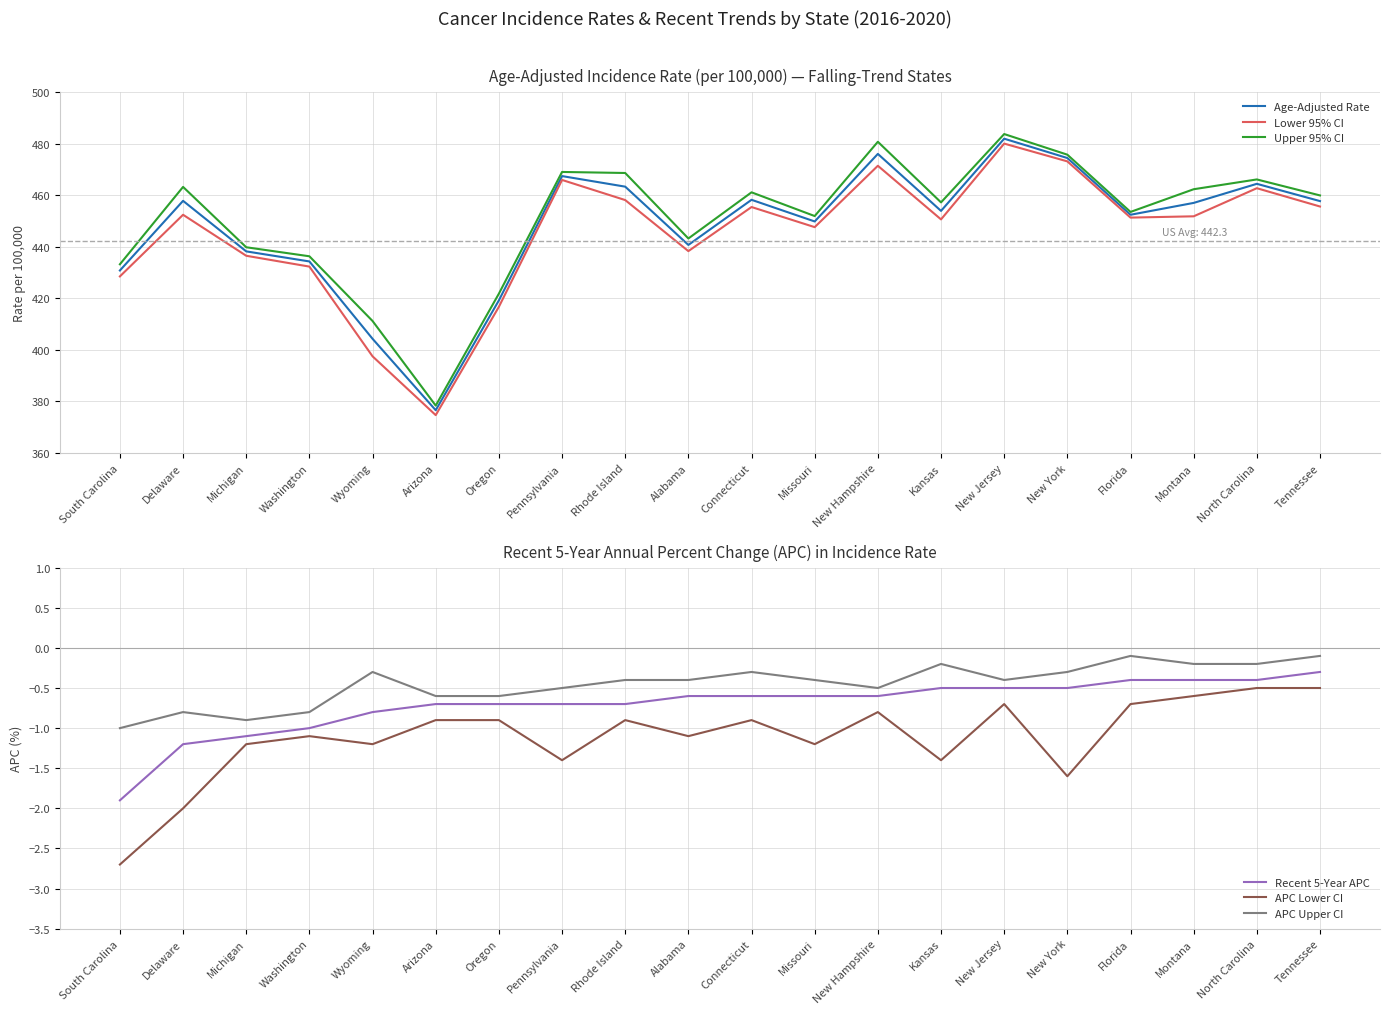

True or false: Recent 5-Year APC and Age-Adjusted Rate intersect in this chart.

False